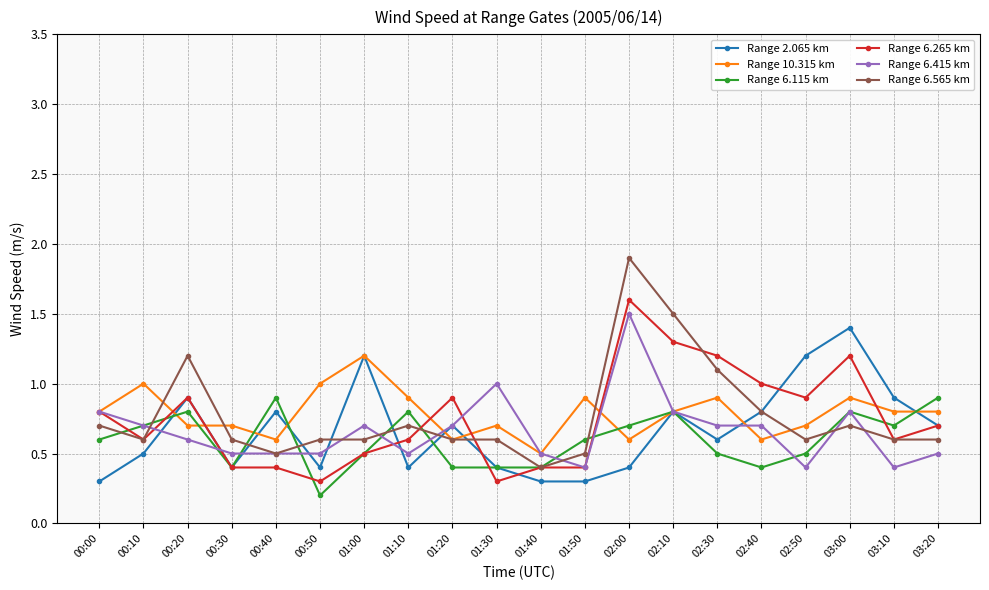

What is the difference between the Range 6.115 km values at 02:30 and 00:50?

0.3